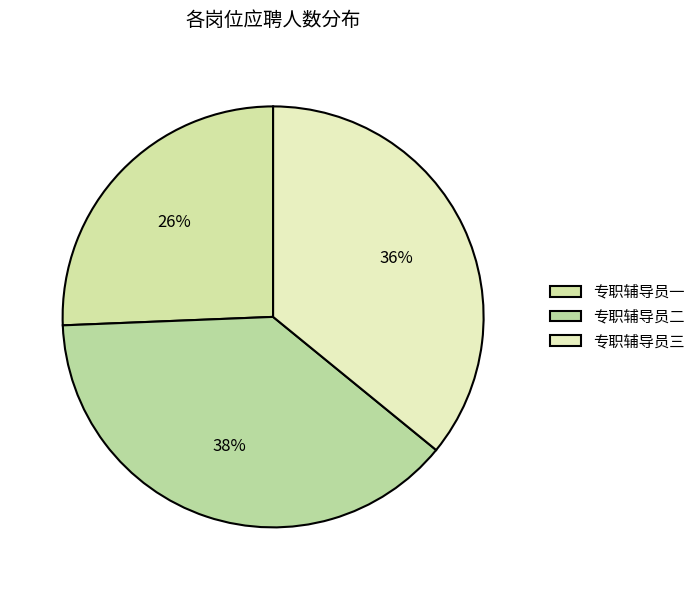

Is there a majority slice in this chart?

No